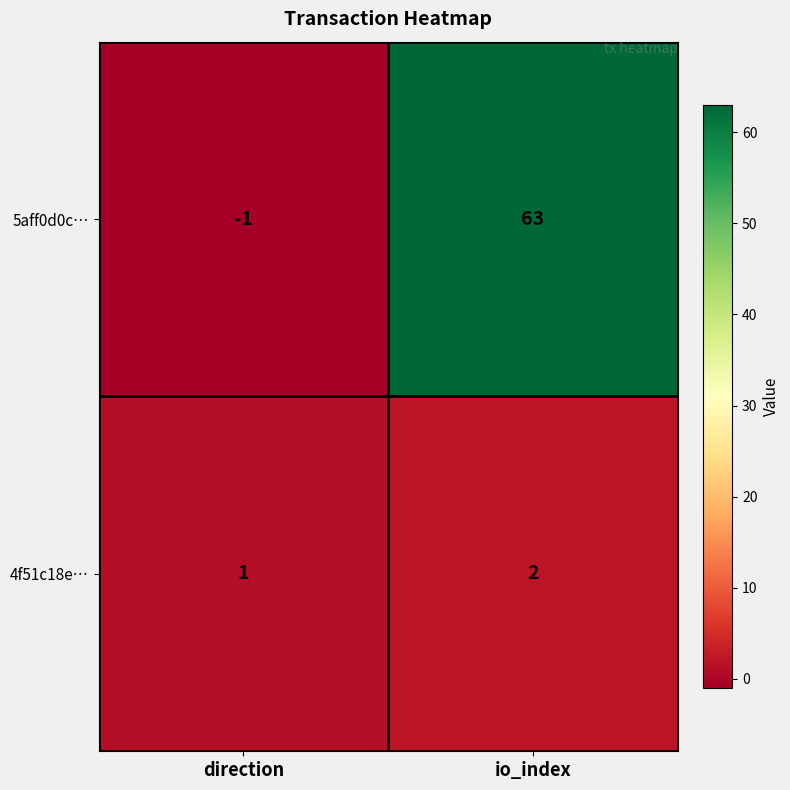

At how many categories does at least one series exceed 10?

1